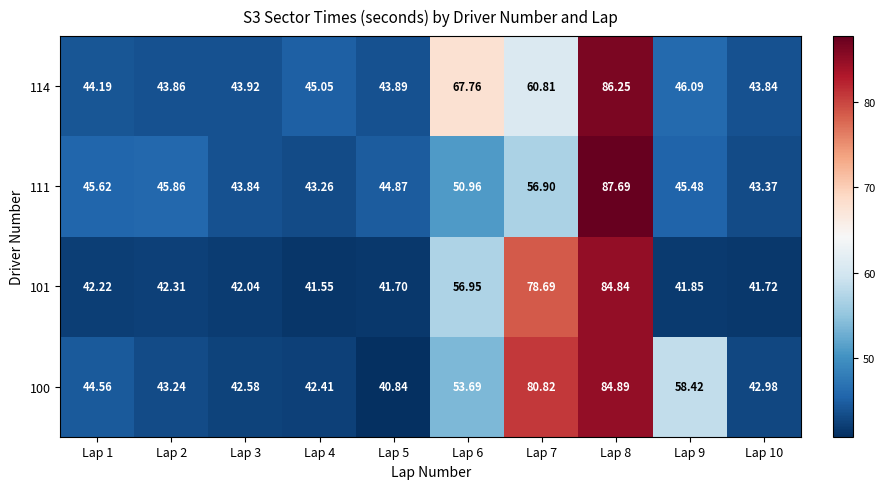

Which series has the largest total across all categories?

100